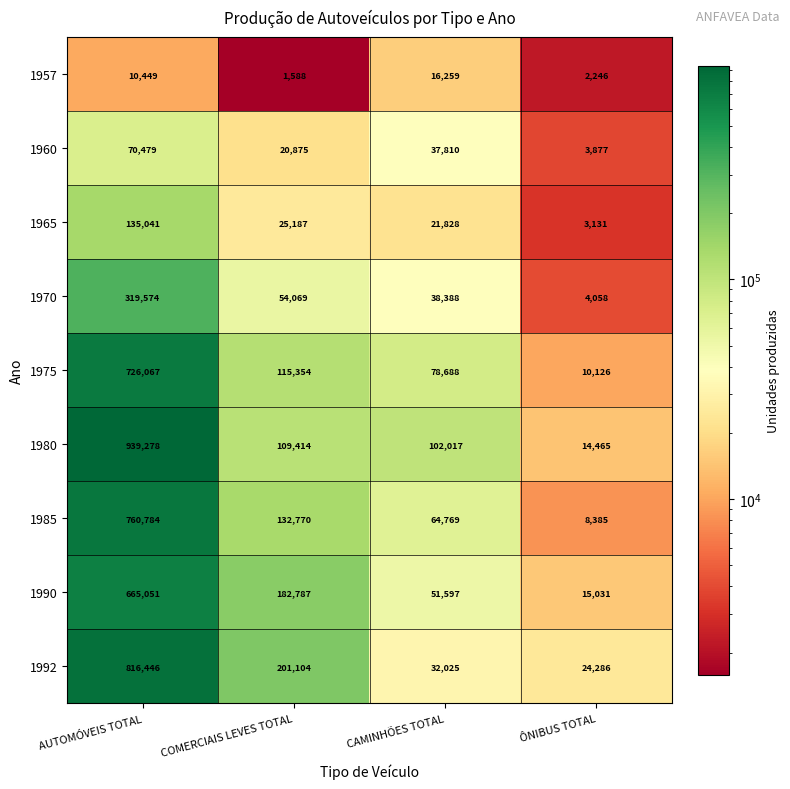

What is the sum of the 1960 values at CAMINHÕES TOTAL and ÔNIBUS TOTAL?

41687